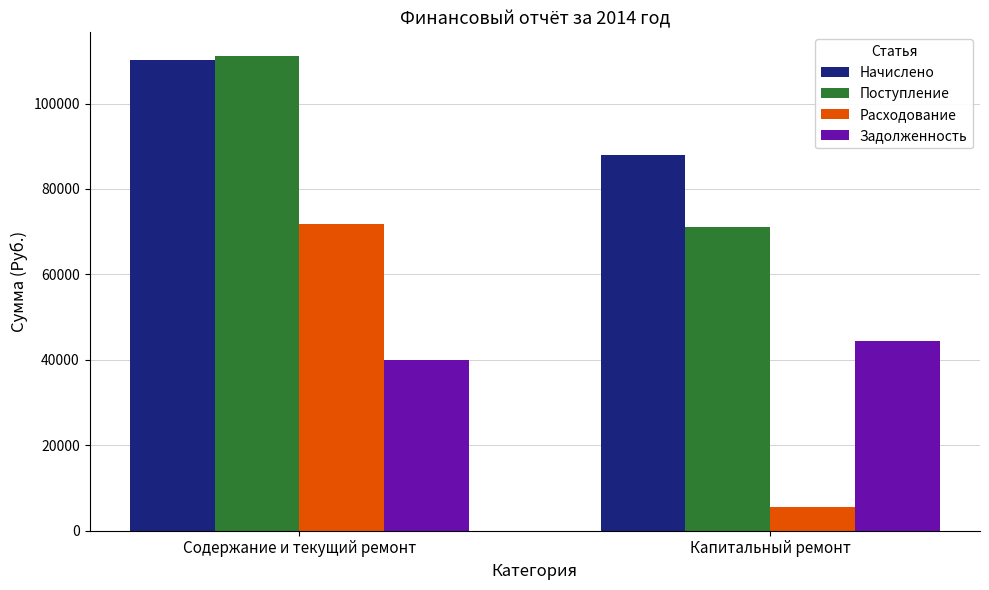

At how many categories does at least one series exceed 71772?

2